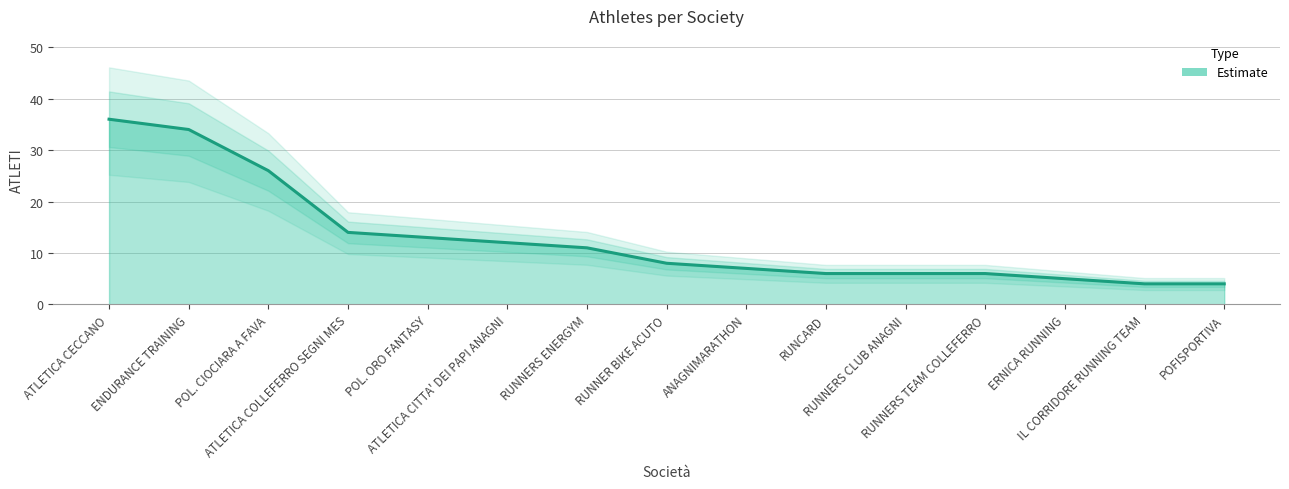

What is the ratio of the value at ERNICA RUNNING to the value at POL. ORO FANTASY?

0.4